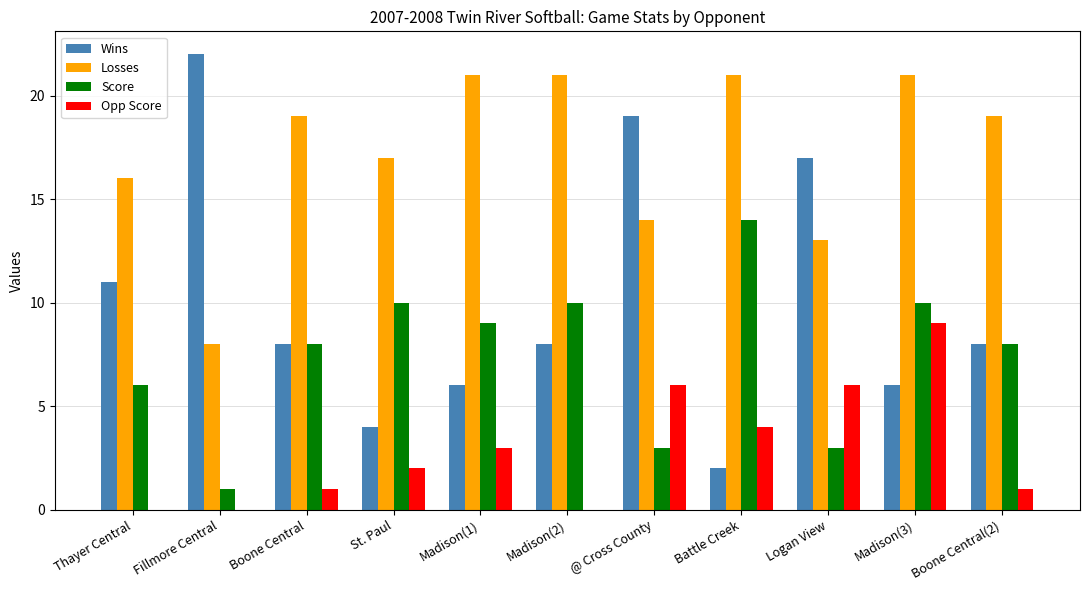

At which category is the sum across all series the highest?

Madison(3)